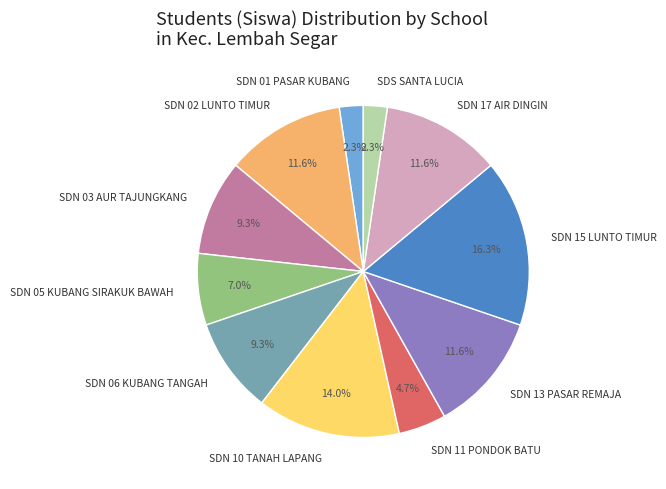

Count the number of slices in the pie.

11